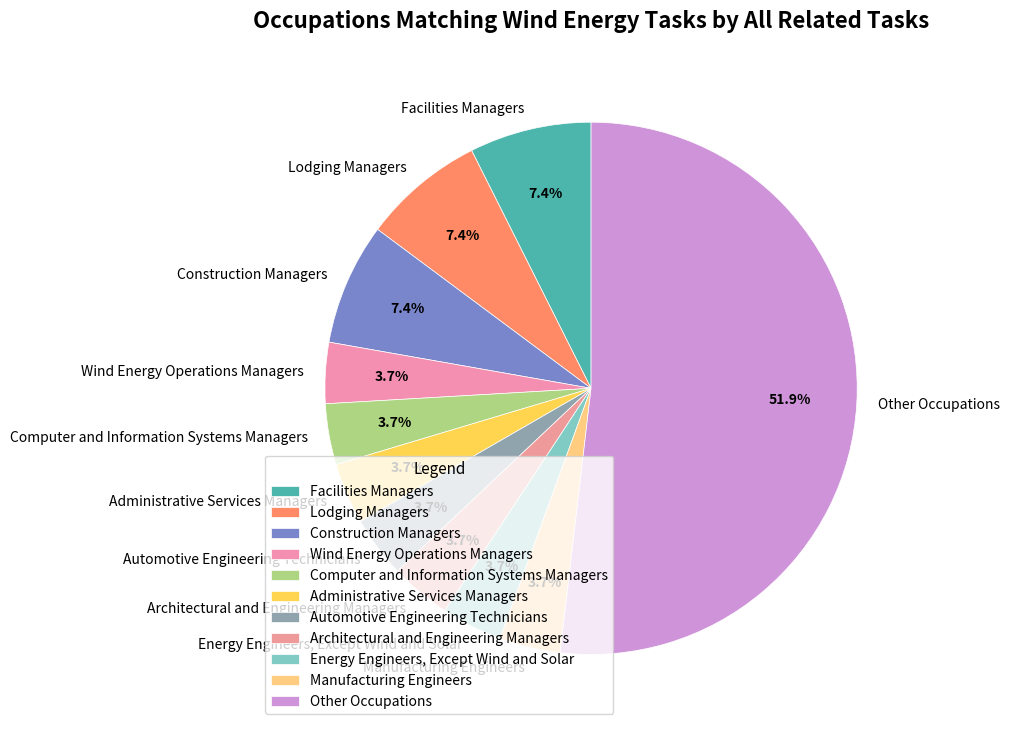

Is there any slice that represents more than half of the pie?

Yes